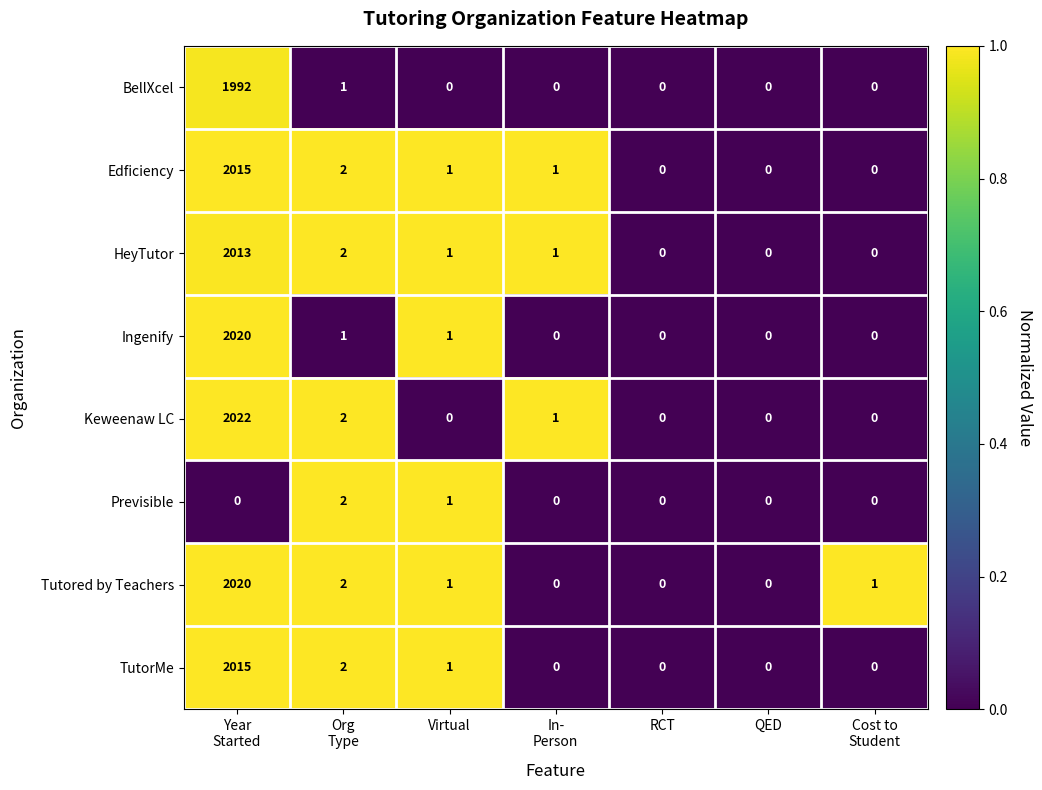

Which series has the largest range (max minus min)?

Keweenaw LC